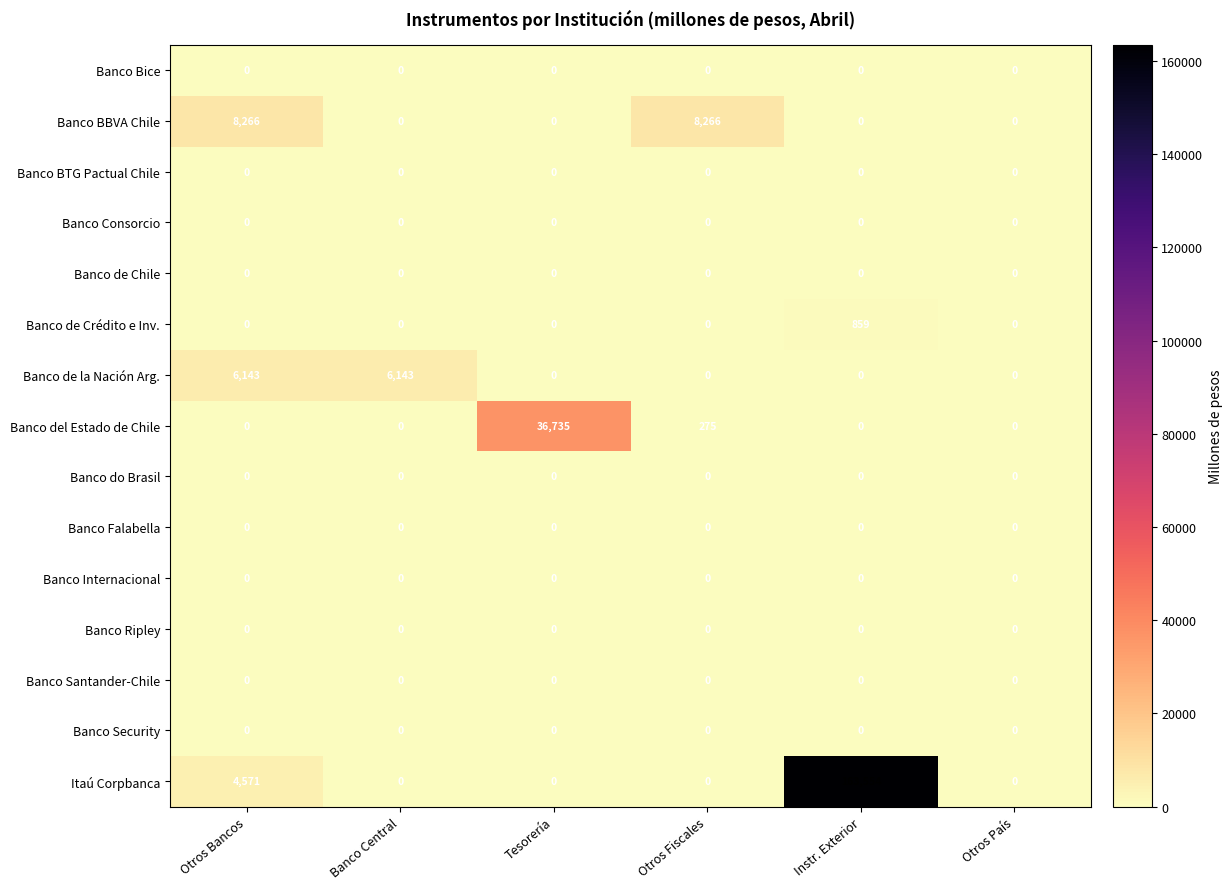

What is the total value across all series at Instr. Exterior?

164413